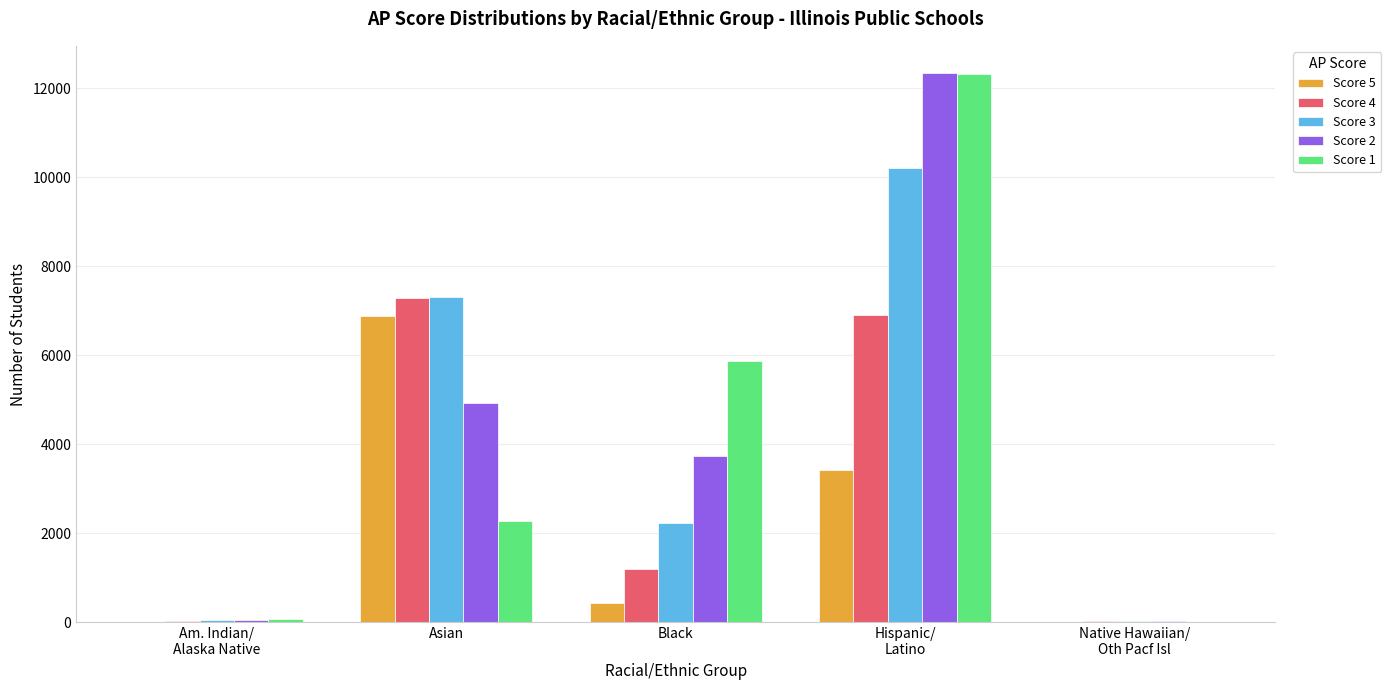

Is the value of Score 5 at Asian greater than the value of Score 2 at Asian?

Yes